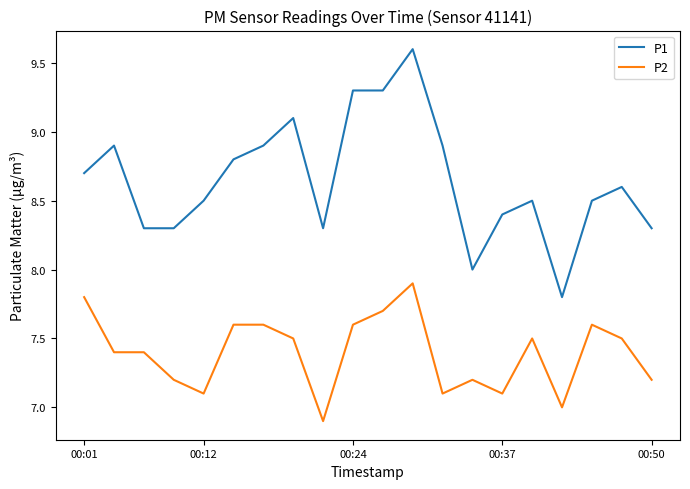

What is the lowest value of the P2 series?

6.9